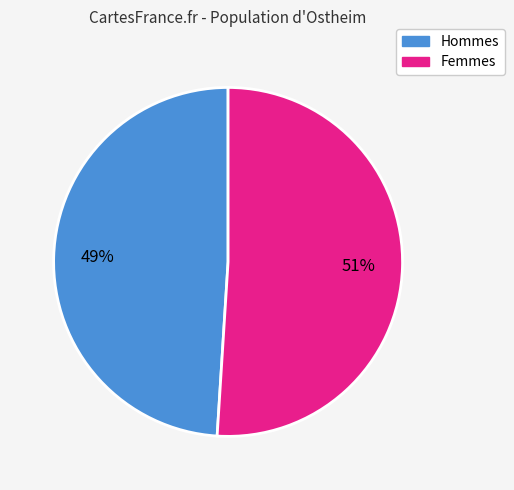

To the nearest percent, what is the average slice percentage?

50%